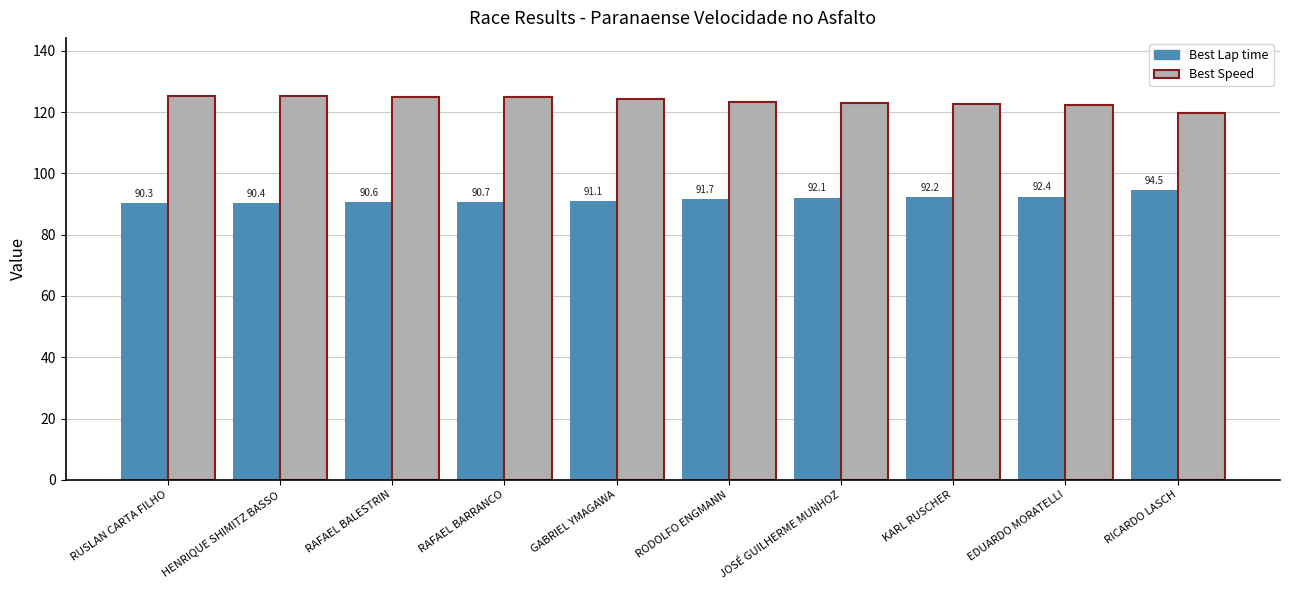

How many values in the Best Speed series exceed 124?

5